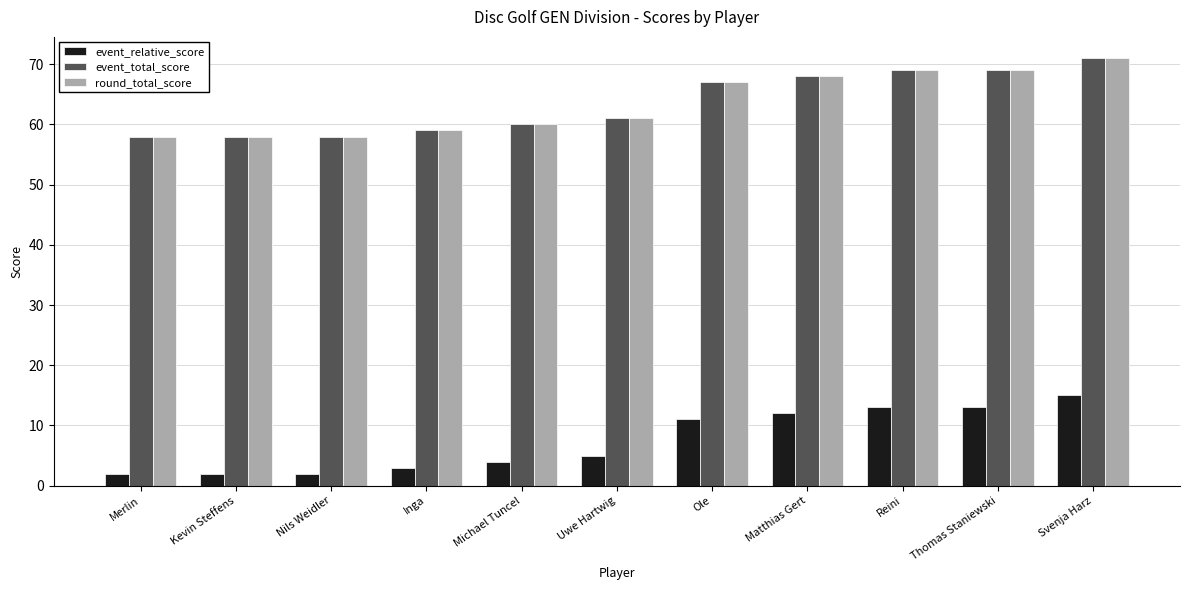

What is the spread (max minus min) of values at Michael Tuncel?

56